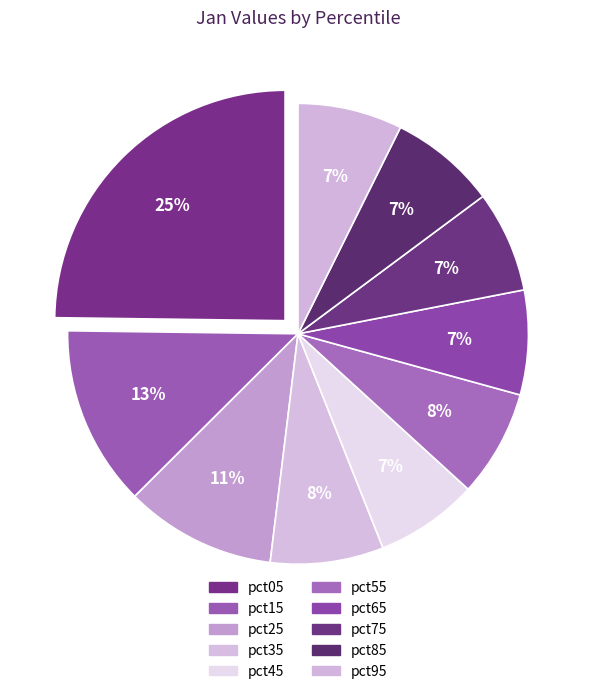

To the nearest percent, what is the combined percentage of pct45 and pct15?

20%